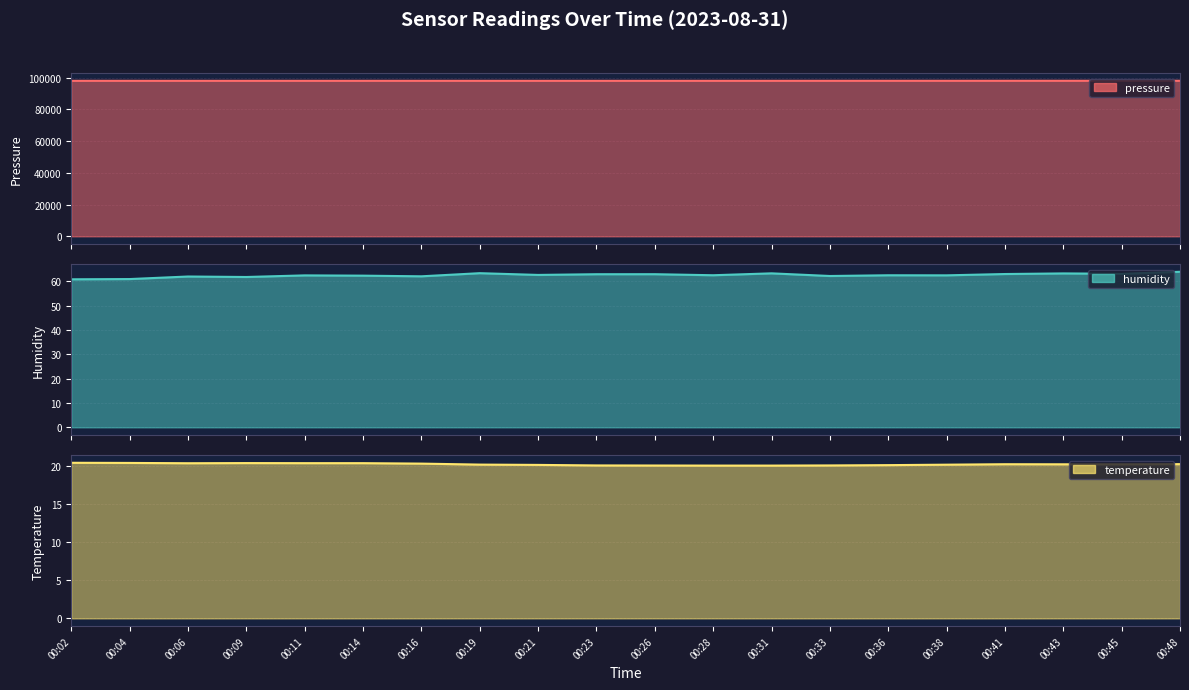

Reading left to right, extract all data points from this chart.

pressure: 00:02=98077.9	00:04=98076.8	00:06=98071.3	00:09=98074.4	00:11=98075.6	00:14=98081.0	00:16=98083.3	00:19=98081.2	00:21=98071.2	00:23=98073.8	00:26=98072.3	00:28=98080.8	00:31=98080.8	00:33=98087.4	00:36=98092.8	00:38=98090.5	00:41=98105.2	00:43=98109.1	00:45=98115.3	00:48=98113.0
humidity: 00:02=60.9	00:04=61.0	00:06=62.0	00:09=61.8	00:11=62.5	00:14=62.4	00:16=62.1	00:19=63.4	00:21=62.7	00:23=63.0	00:26=63.0	00:28=62.5	00:31=63.3	00:33=62.2	00:36=62.5	00:38=62.5	00:41=63.0	00:43=63.3	00:45=63.1	00:48=64.0
temperature: 00:02=20.5	00:04=20.4	00:06=20.4	00:09=20.4	00:11=20.4	00:14=20.4	00:16=20.4	00:19=20.2	00:21=20.2	00:23=20.1	00:26=20.1	00:28=20.1	00:31=20.1	00:33=20.1	00:36=20.2	00:38=20.2	00:41=20.3	00:43=20.3	00:45=20.3	00:48=20.3